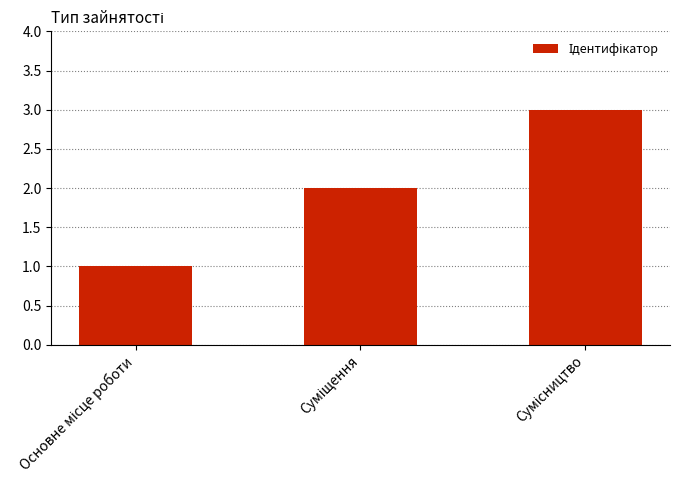

Count the values in the range 1 to 3.

3